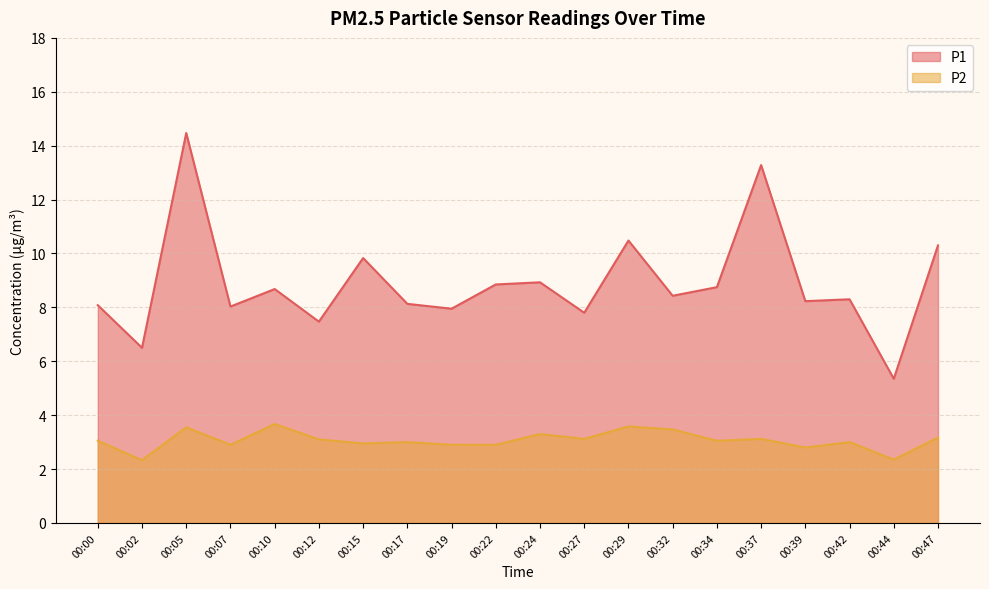

What is the total value across all series at 00:34?

11.8